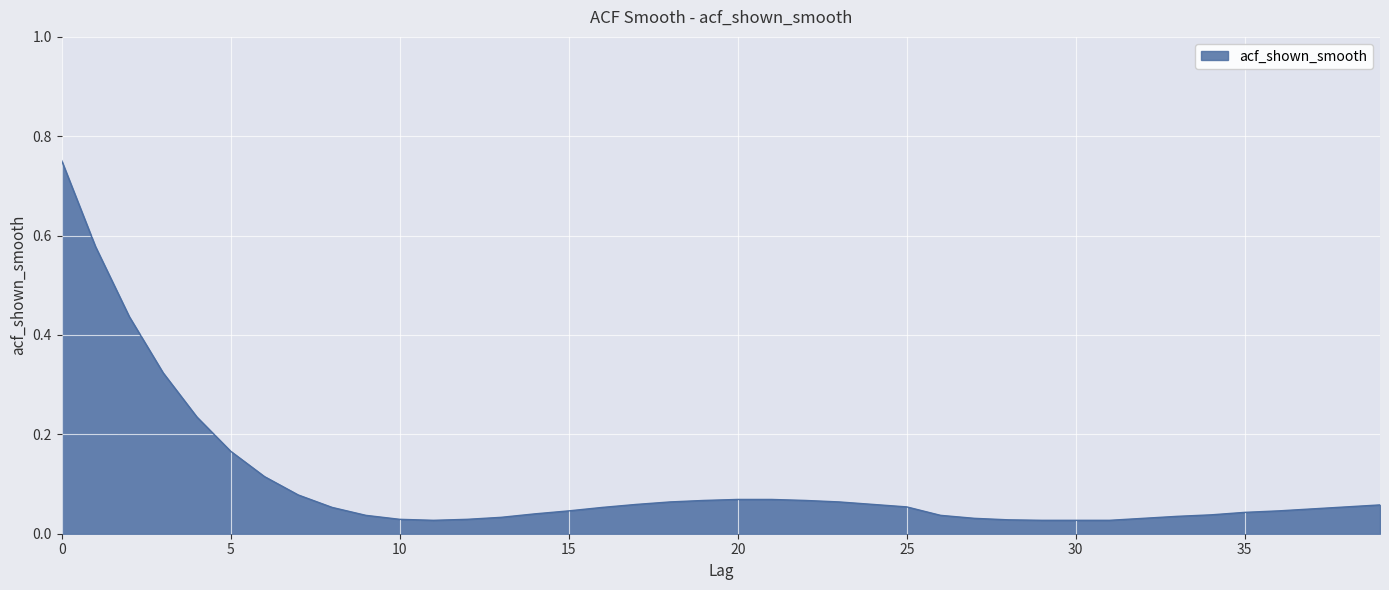

How many lines are shown in the chart?

1